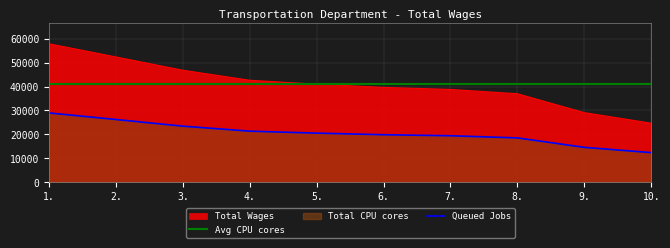

Where does the data first go above 40986?

1.